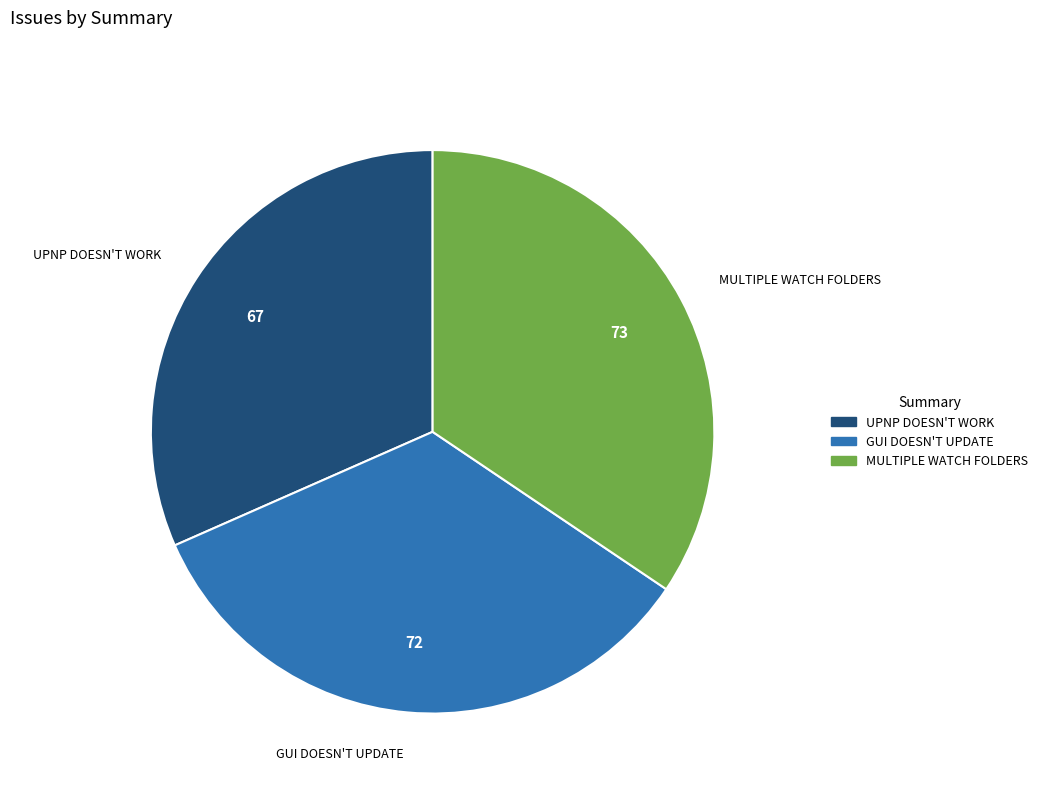

Is there any slice that represents more than half of the pie?

No